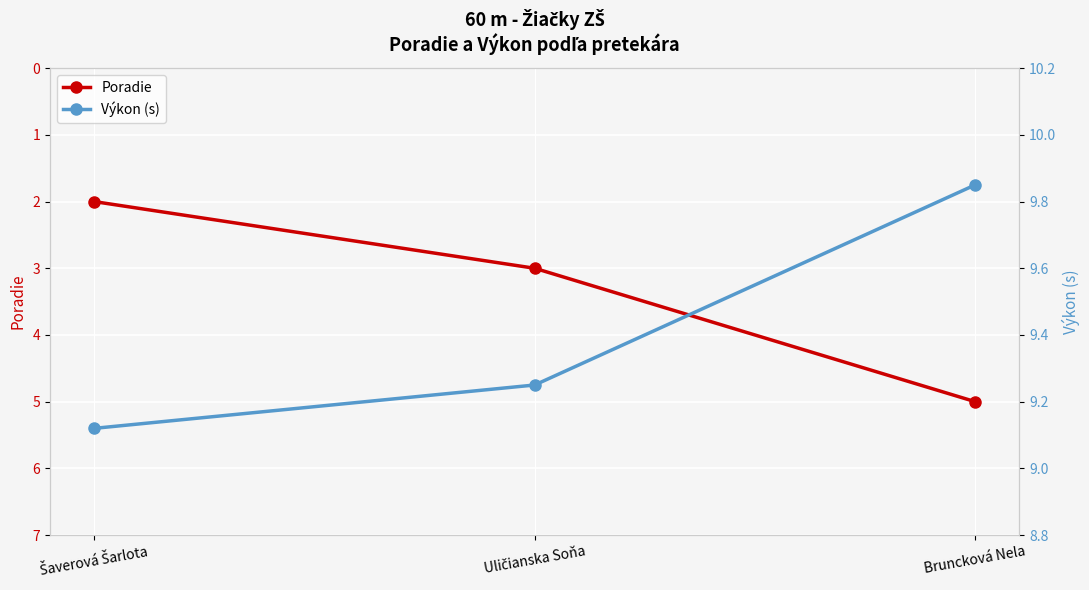

What is the value of the Poradie point at the 1st from the left?

2